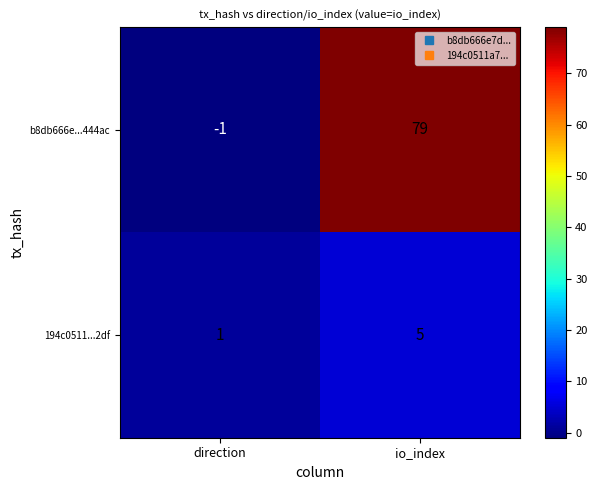

True or false: b8db666e...444ac has a value of 79 at io_index.

True